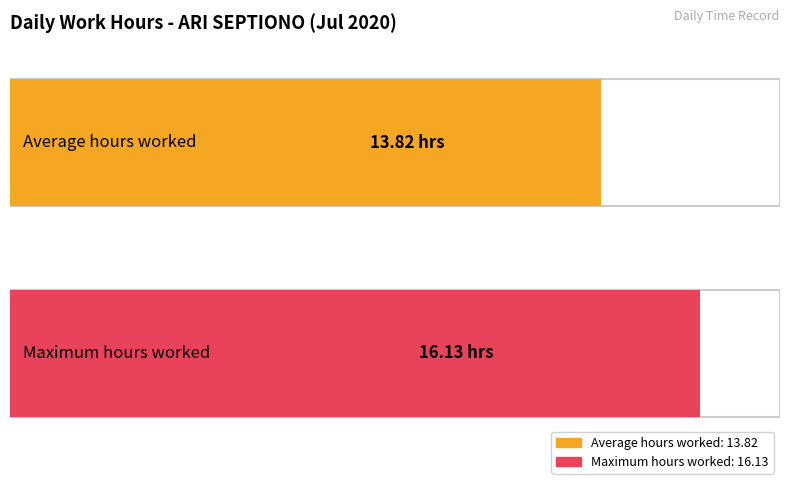

What is the greatest value displayed?

16.1